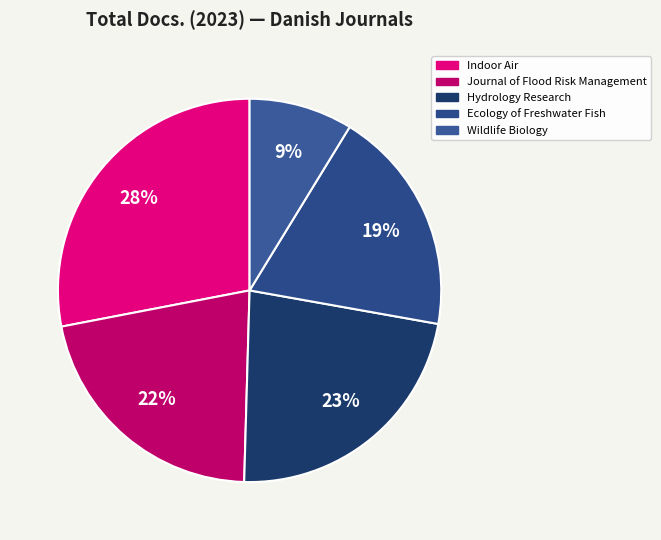

Between Ecology of Freshwater Fish and Journal of Flood Risk Management, which is larger?

Journal of Flood Risk Management